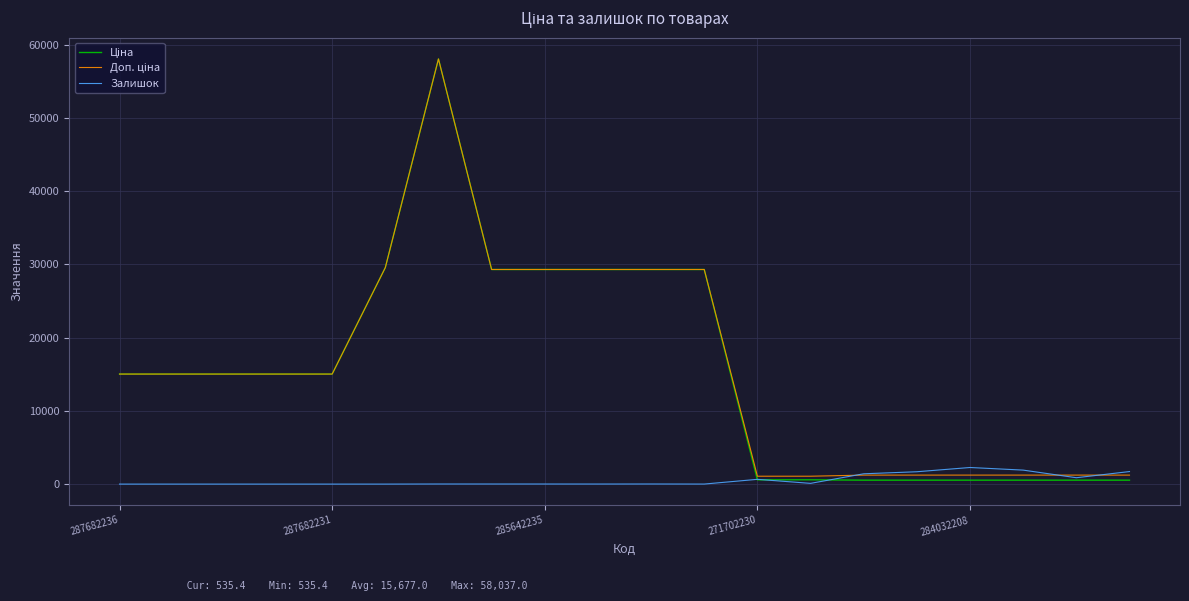

What is the highest value of the Залишок series?

2265.0